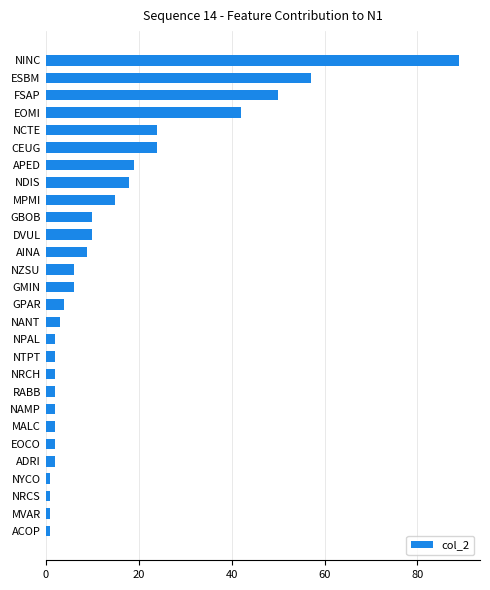

Are the bars horizontal?

Yes